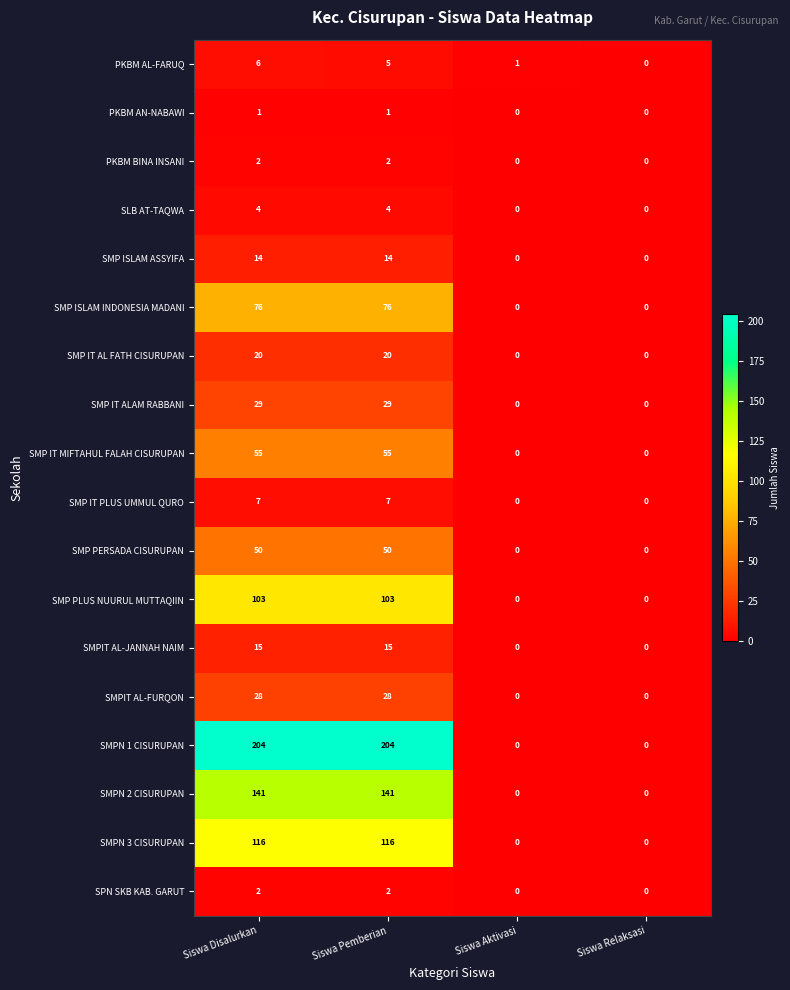

Rank the categories by PKBM AL-FARUQ value from lowest to highest.

Siswa Relaksasi, Siswa Aktivasi, Siswa Pemberian, Siswa Disalurkan